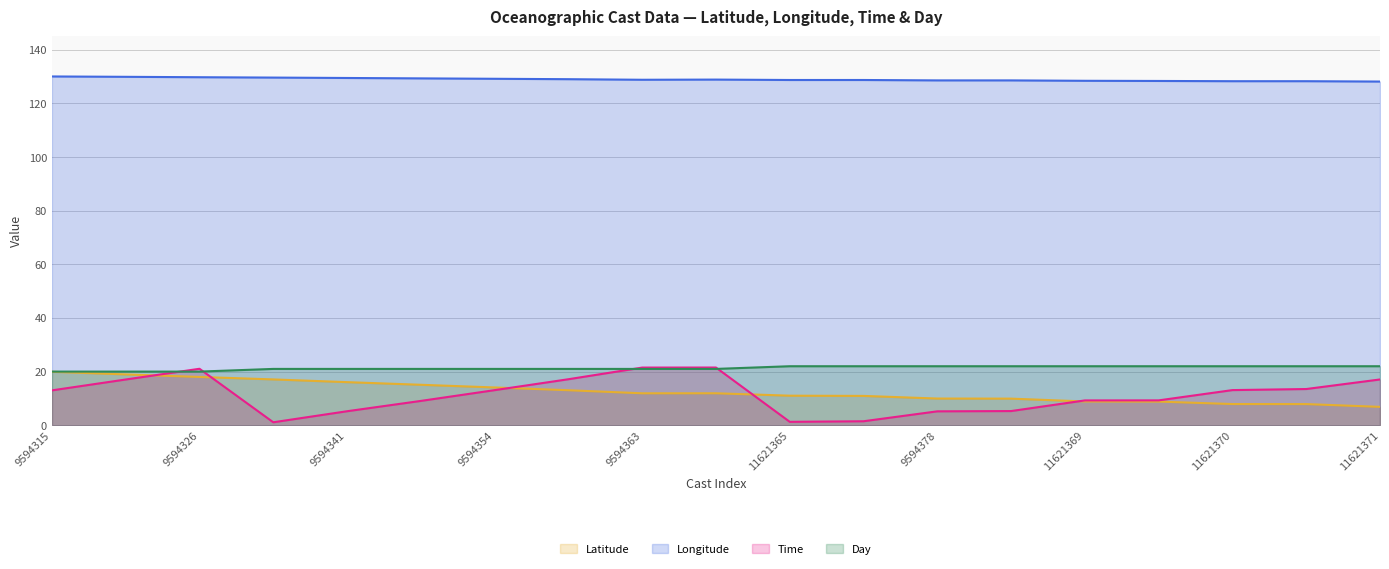

At which category is the sum across all series the highest?

9594326